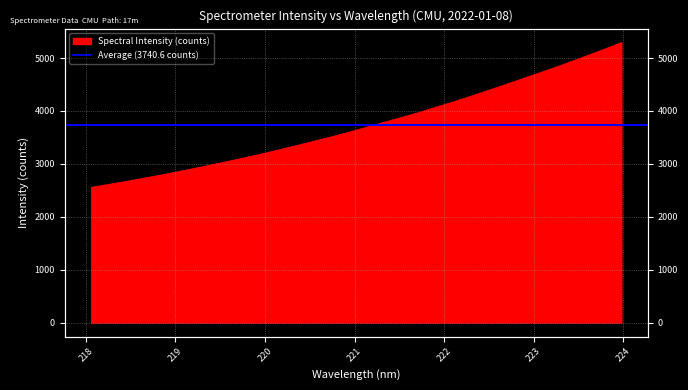

Rank the categories by value from lowest to highest.

218.0596, 218.2508, 218.442, 218.6332, 218.8244, 219.0156, 219.2067, 219.3979, 219.589, 219.7801, 219.9712, 220.1623, 220.3533, 220.5444, 220.7354, 220.9264, 221.1174, 221.3083, 221.4993, 221.6902, 221.8812, 222.0721, 222.263, 222.4538, 222.6447, 222.8355, 223.0264, 223.2172, 223.408, 223.5987, 223.7895, 223.9802